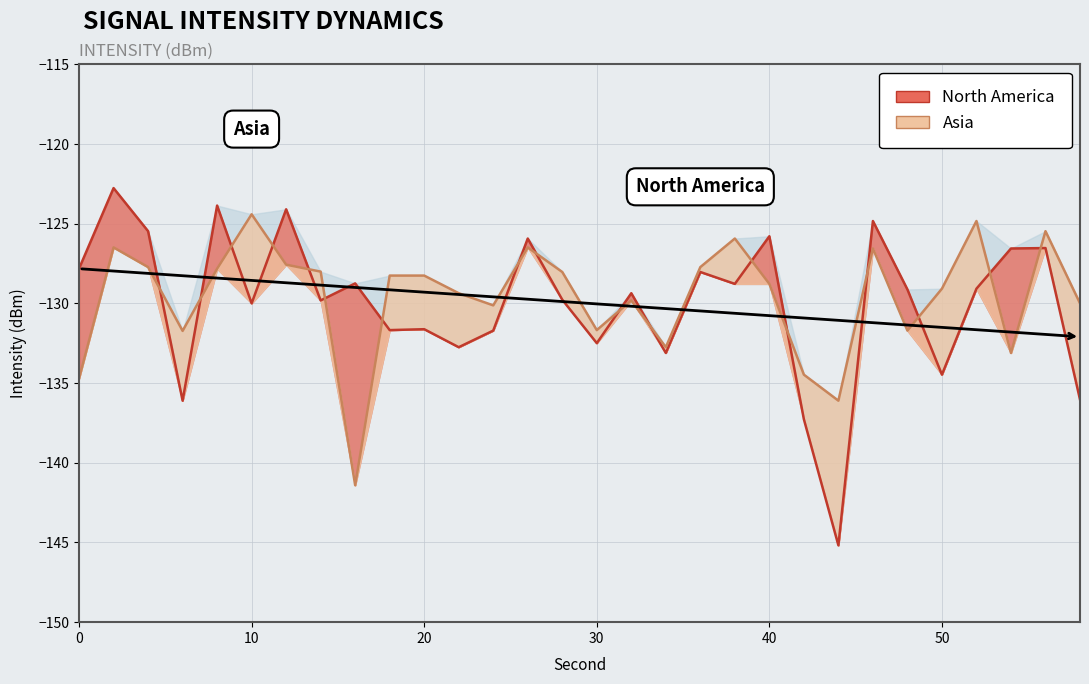

What is the difference between the maximum and minimum values in the North America series?

22.4